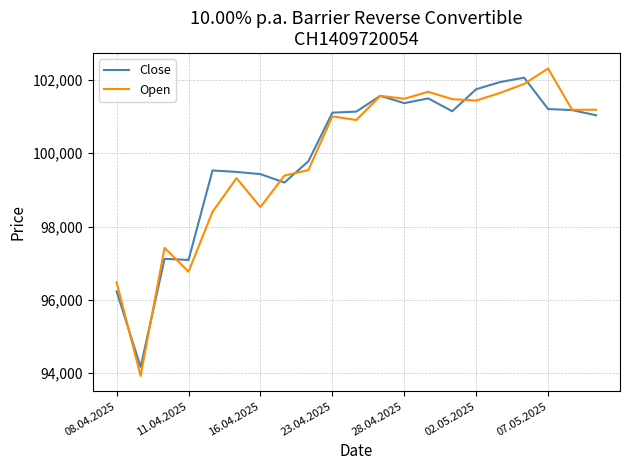

What is the minimum value for Open?

93930